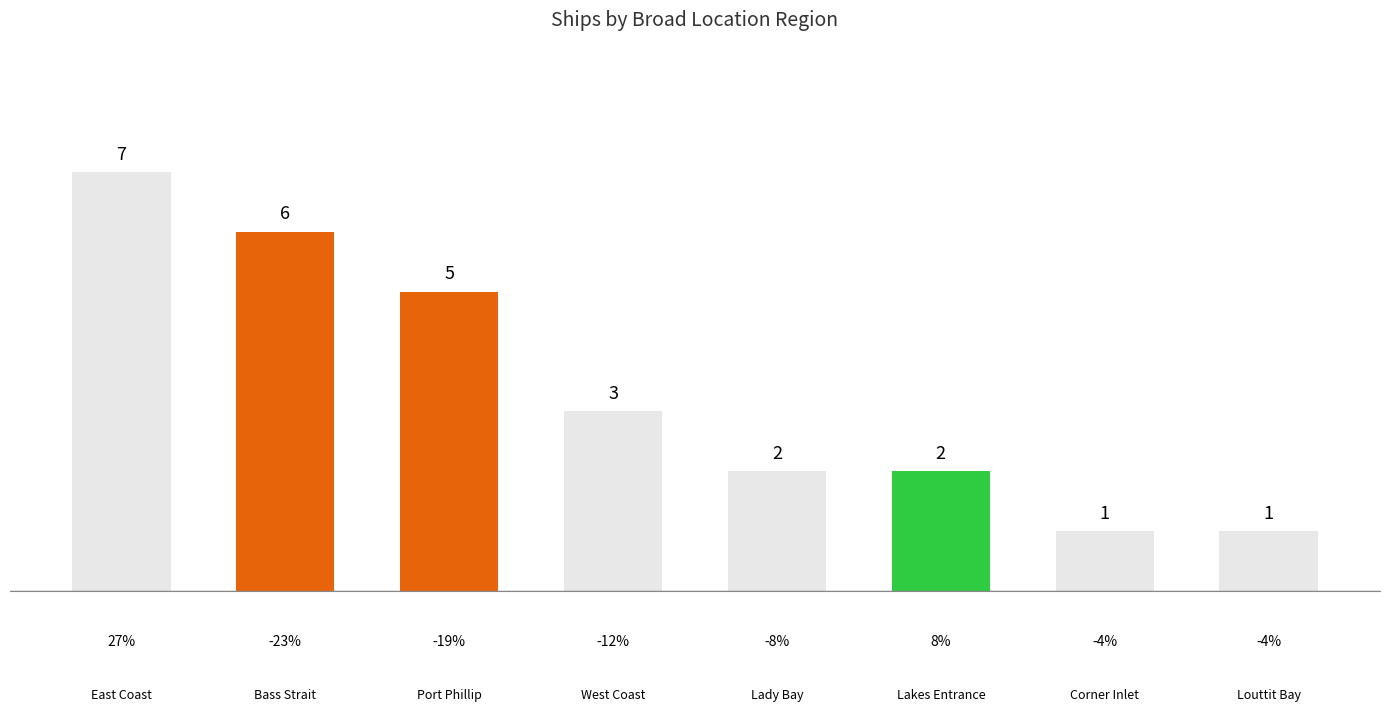

How many bars are there in total?

8